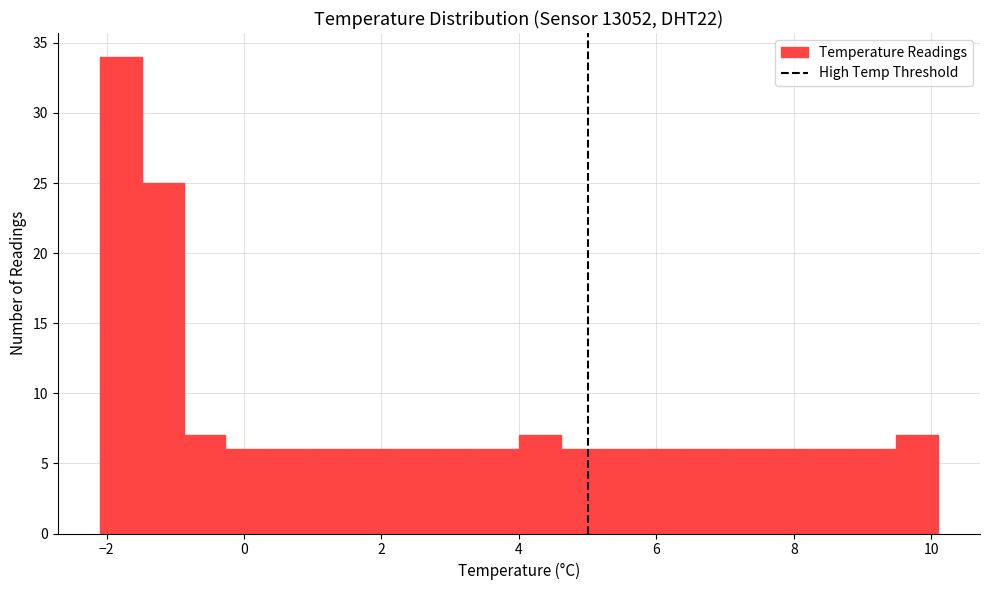

Around what value on the x-axis is the tallest bar? Give the approximate position of its centre, as read against the axis.

-1.8